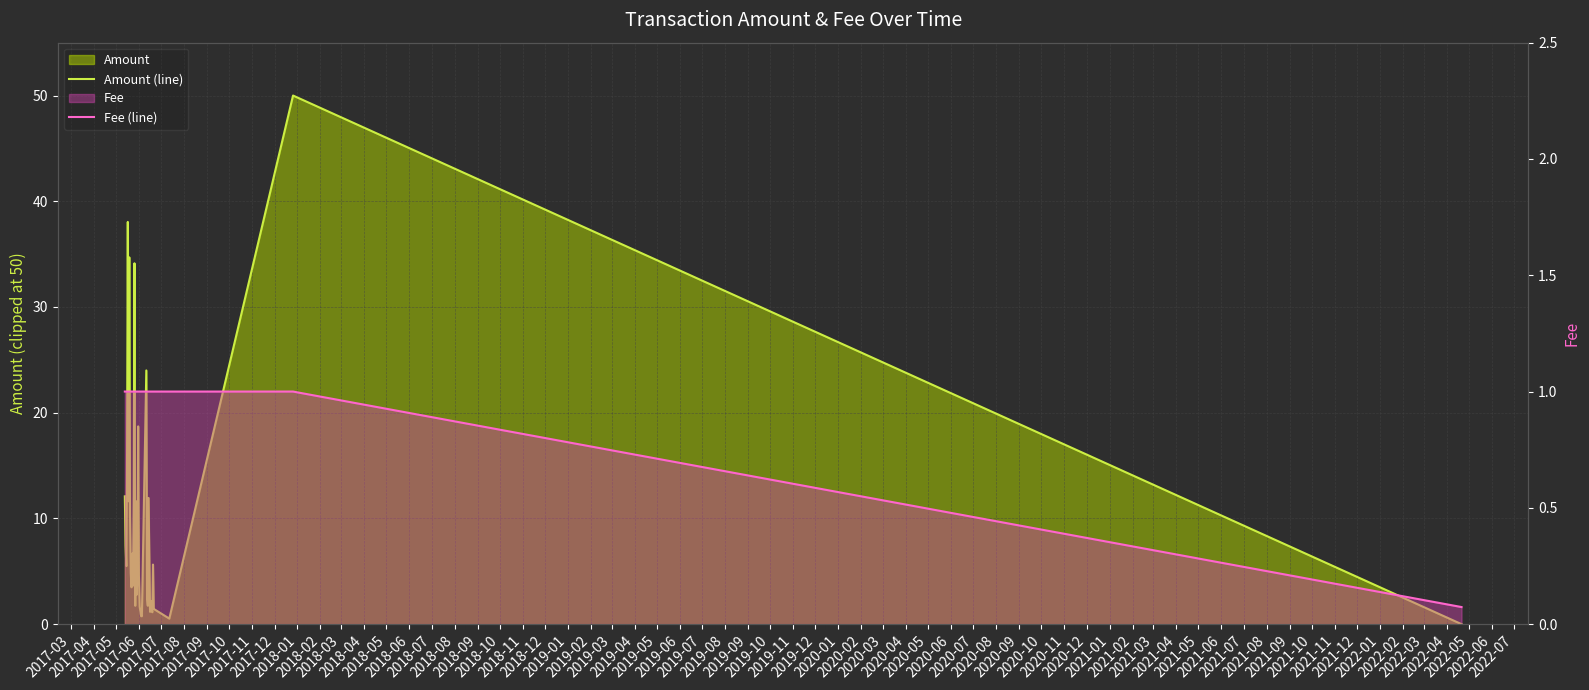

The value of Amount (line) at 2017-06 is 22.4. True or false?

False